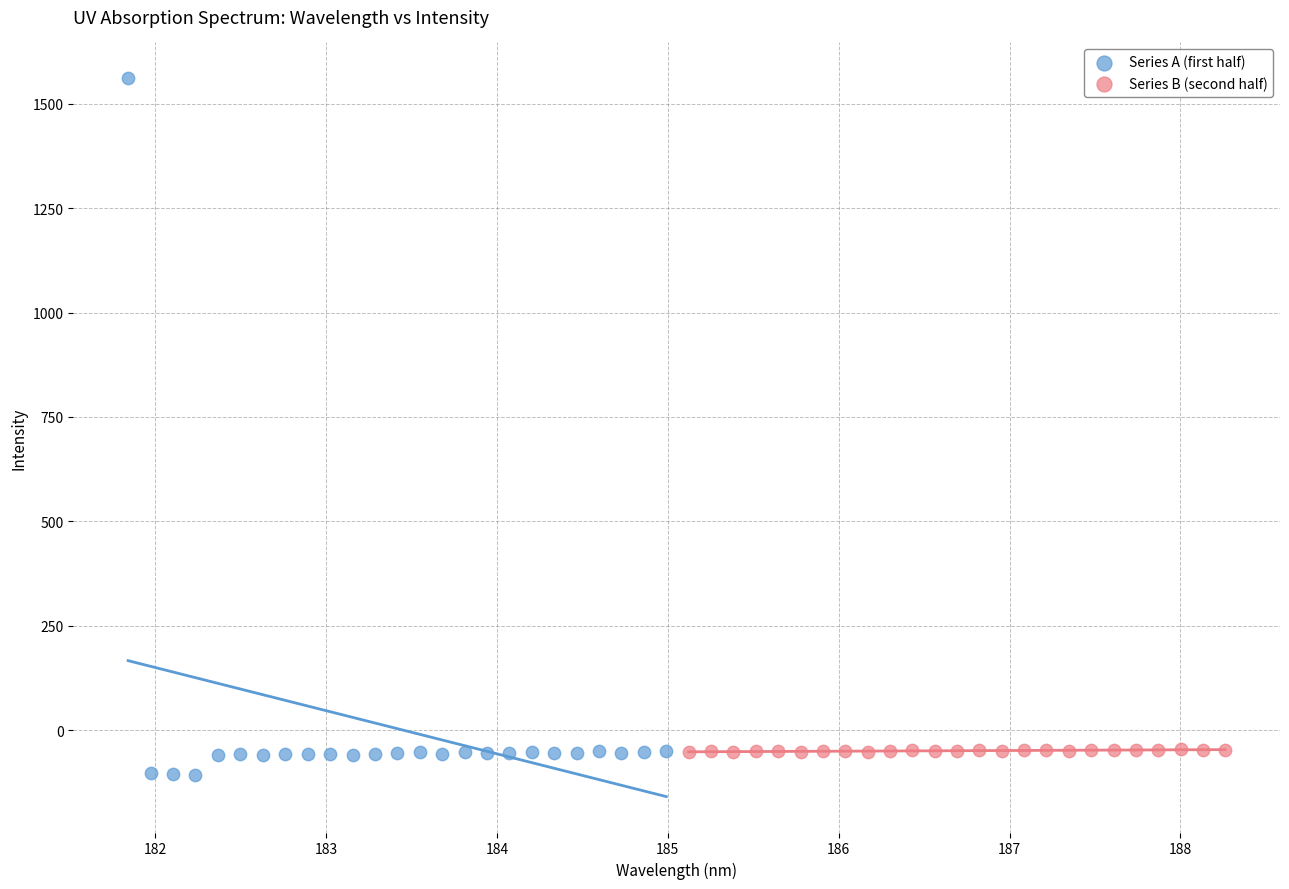

Which series reaches the maximum Y coordinate?

Series A (first half)